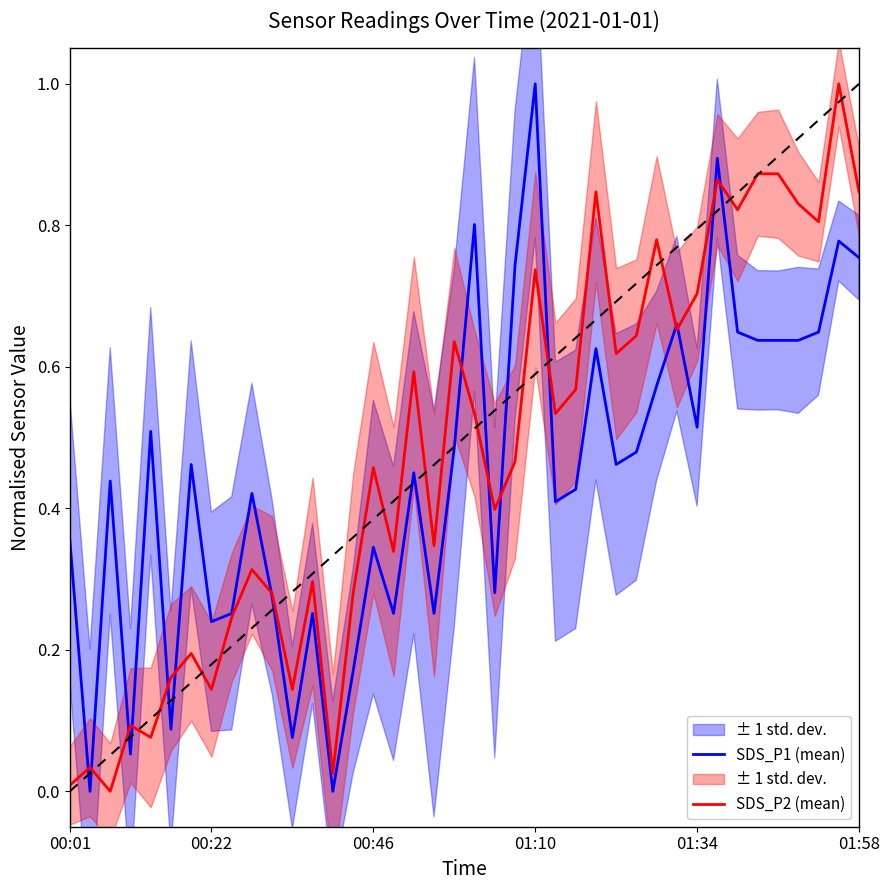

At how many categories does at least one series exceed 0?

40